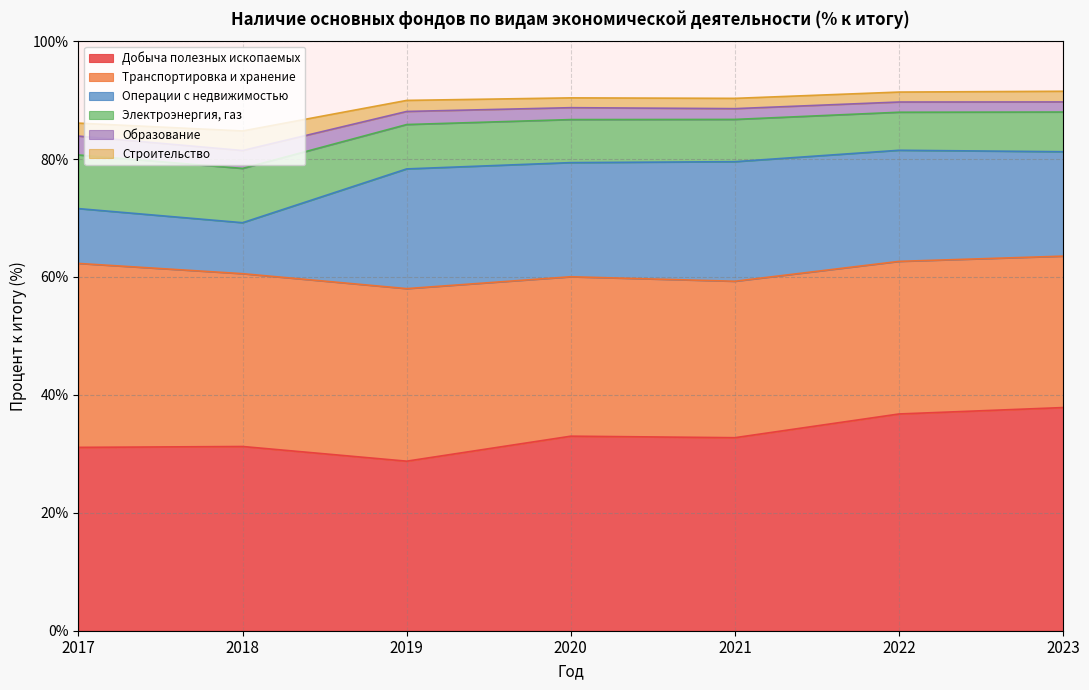

What is the value of the Строительство point at the 5th from the left?

1.7